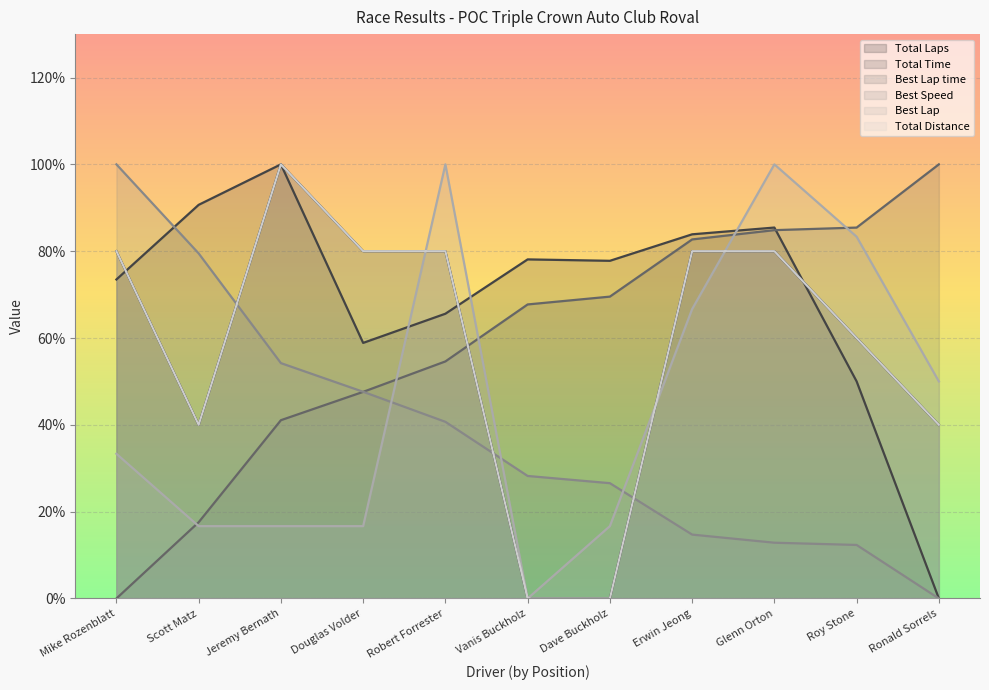

After their last crossing, which series has the higher values: Best Lap time or Total Time?

Best Lap time